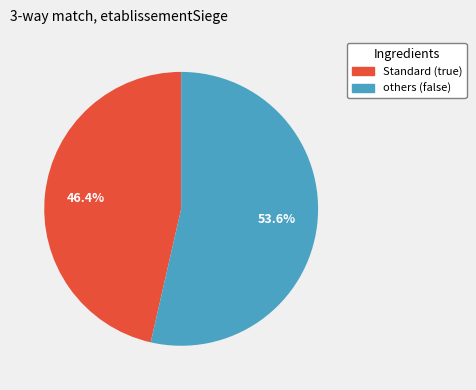

To the nearest percent, what is the difference between the largest and smallest slice percentages?

7%